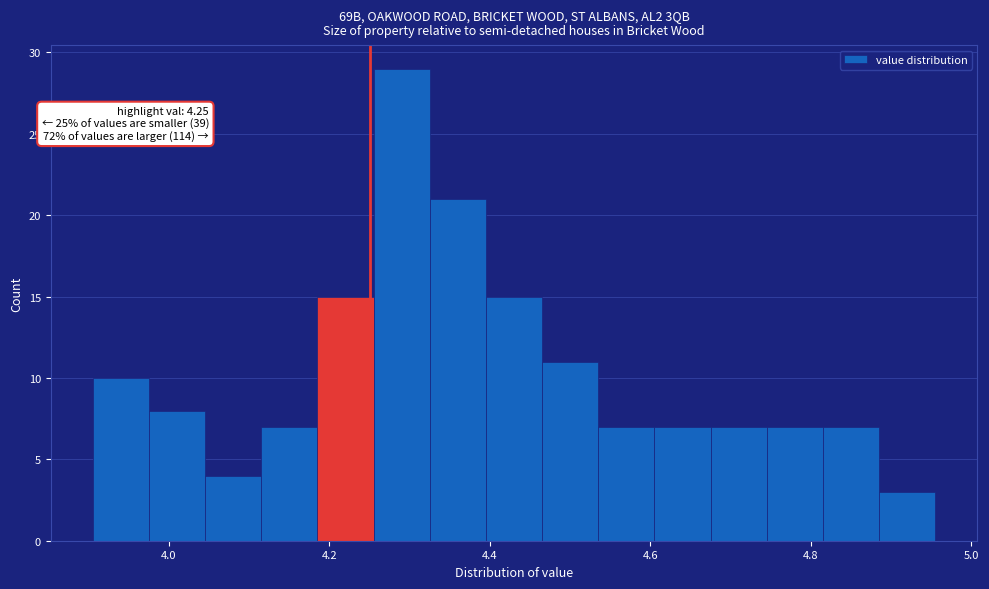

Read against the x-axis, roughly where is the centre of the tallest bar?

4.30